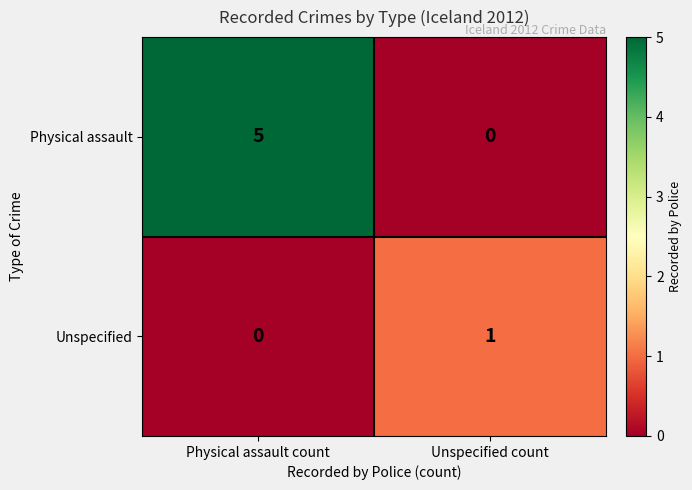

List the series in order of their overall mean, highest first.

Physical assault, Unspecified